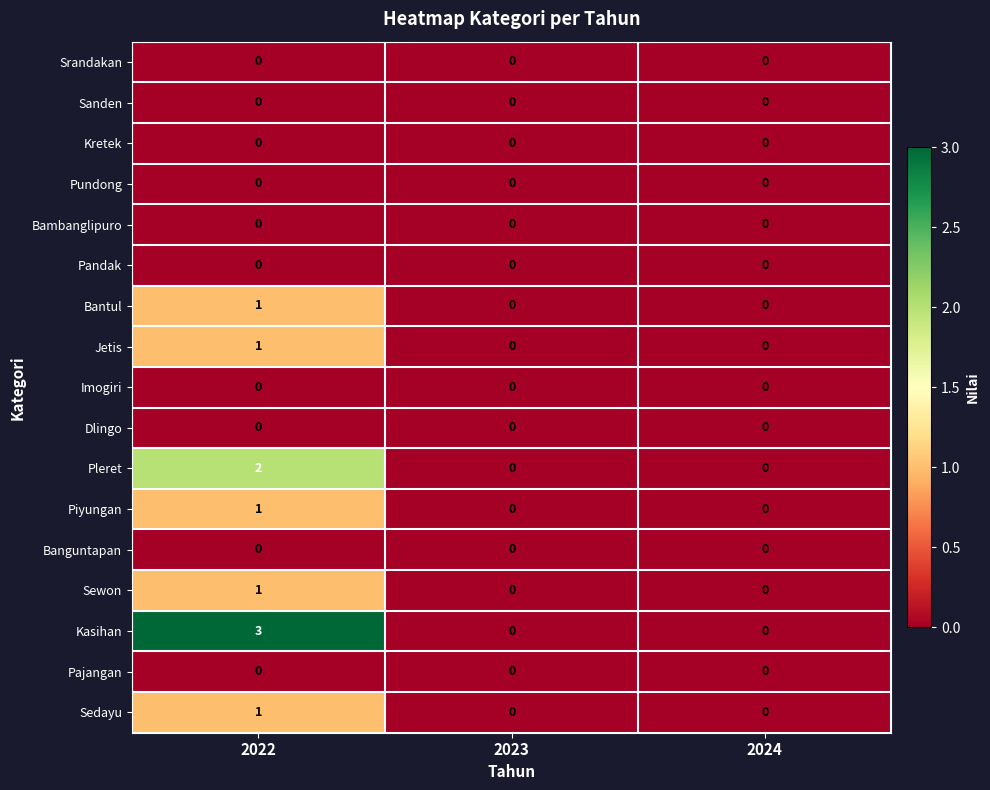

Count the number of data series in this chart.

17